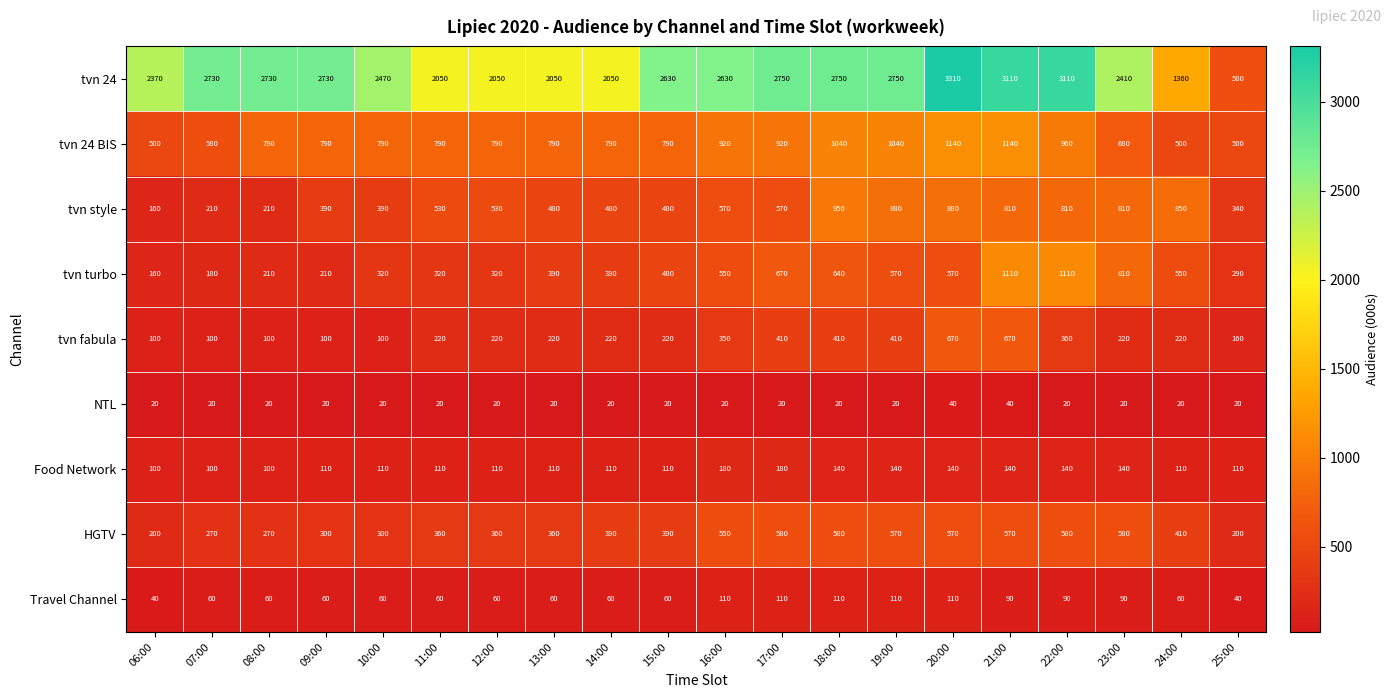

Is it true that tvn turbo equals 395 at 18:00?

False